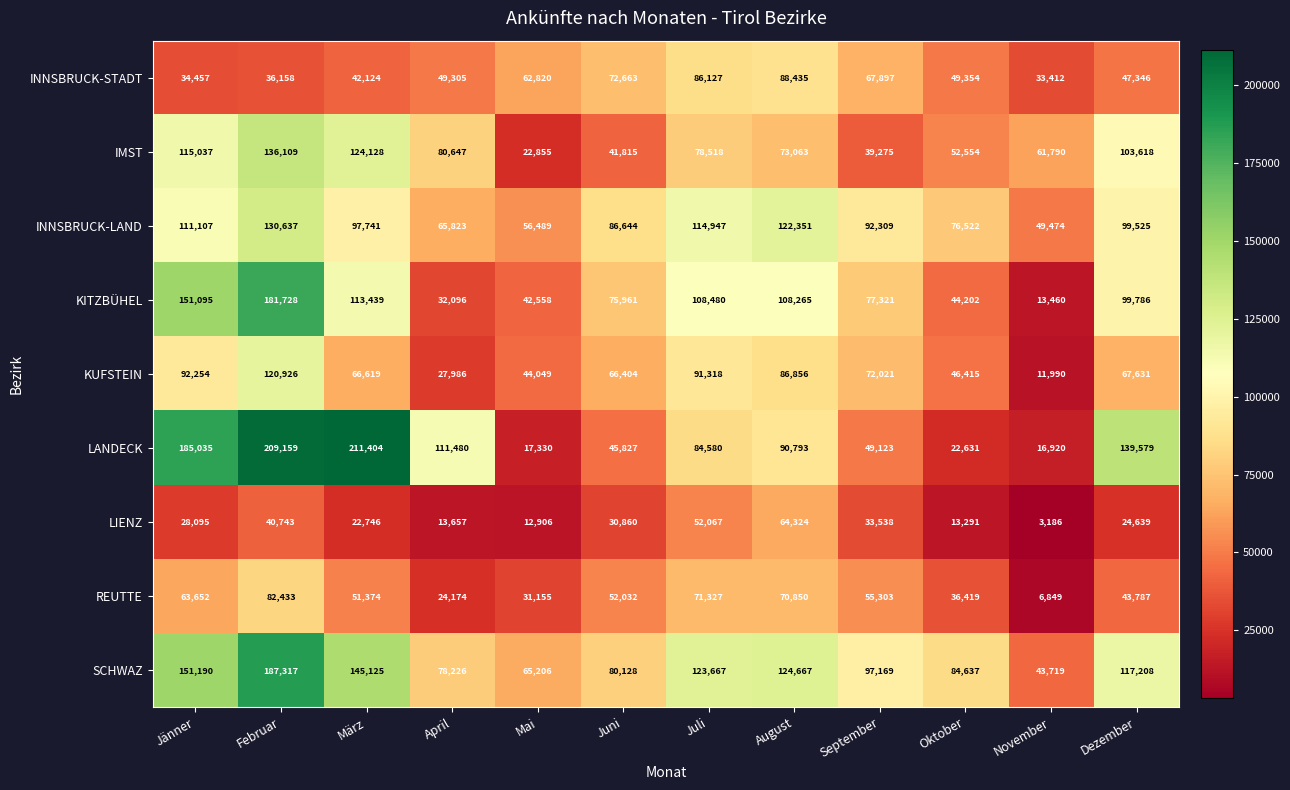

At which category is the sum across all series the highest?

Februar